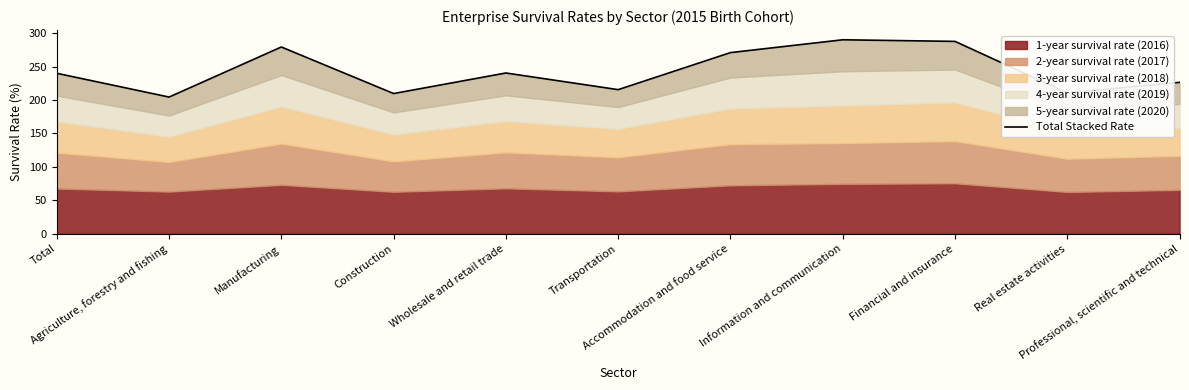

What is the sum of the values at Wholesale and retail trade and Information and communication?

530.5